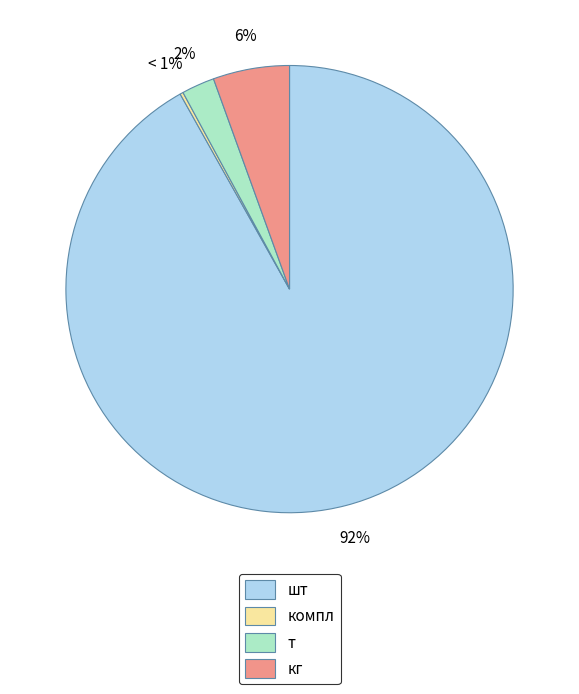

Is it true that компл is 0% of the pie?

True